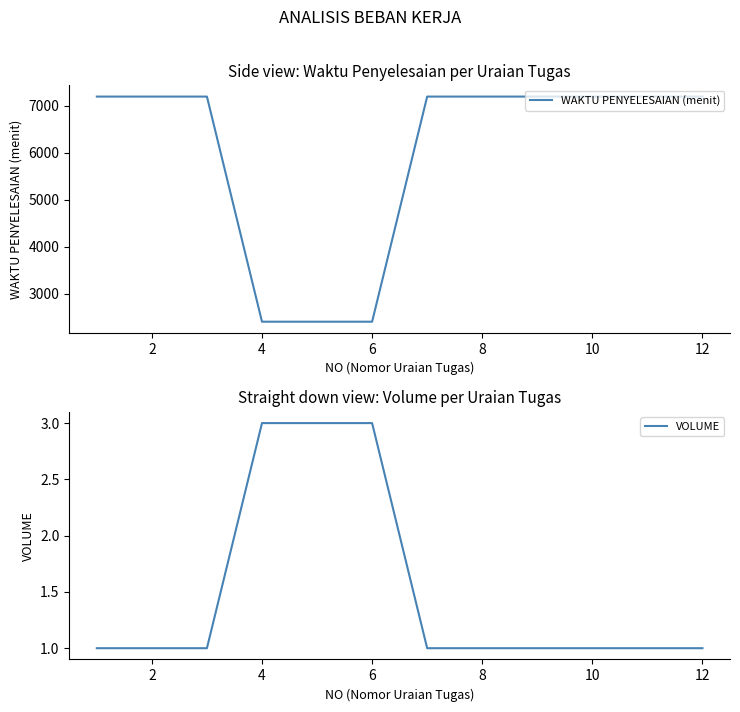

Is the value of WAKTU PENYELESAIAN (menit) at 0 greater than the value of VOLUME at 8?

Yes